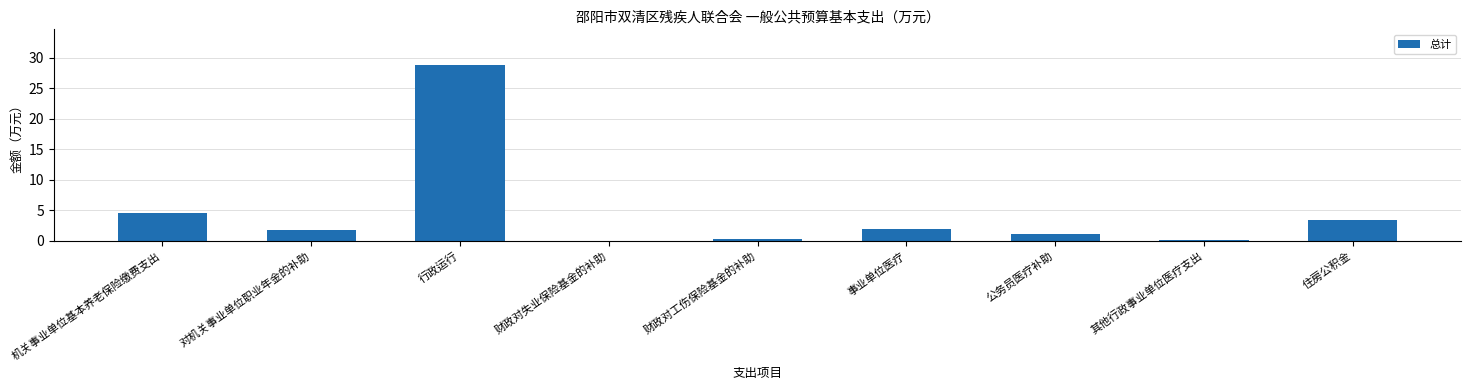

Is it true that the value at 机关事业单位基本养老保险缴费支出 is 4.6?

True